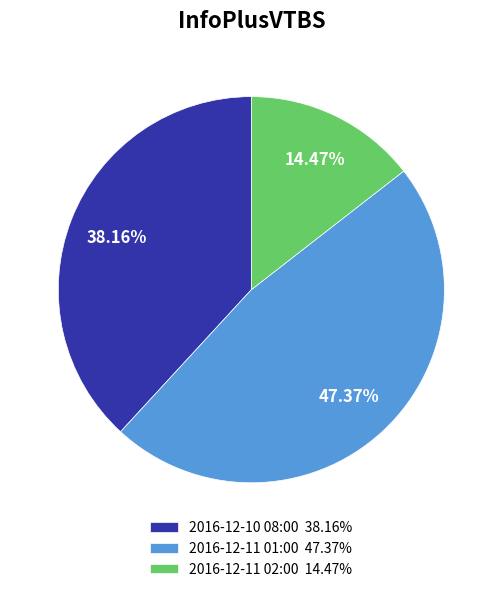

Is 2016-12-11 01:00 the majority of the pie?

No